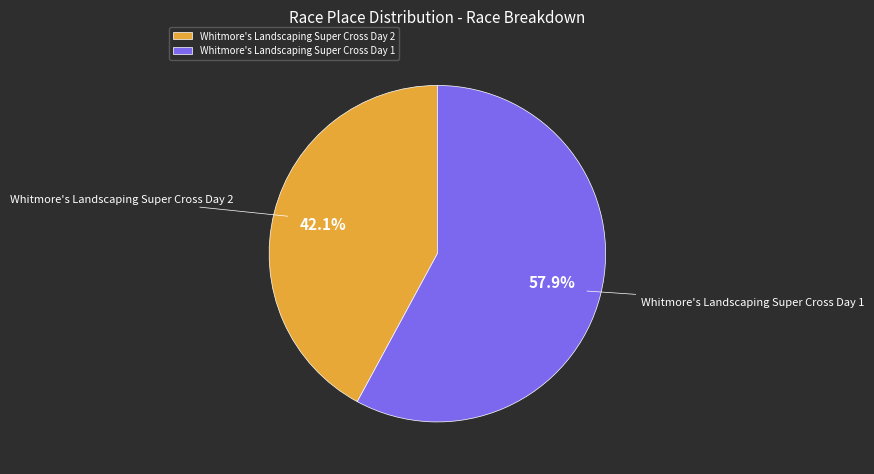

Rank the categories by value from lowest to highest.

Whitmore's Landscaping Super Cross Day 2, Whitmore's Landscaping Super Cross Day 1